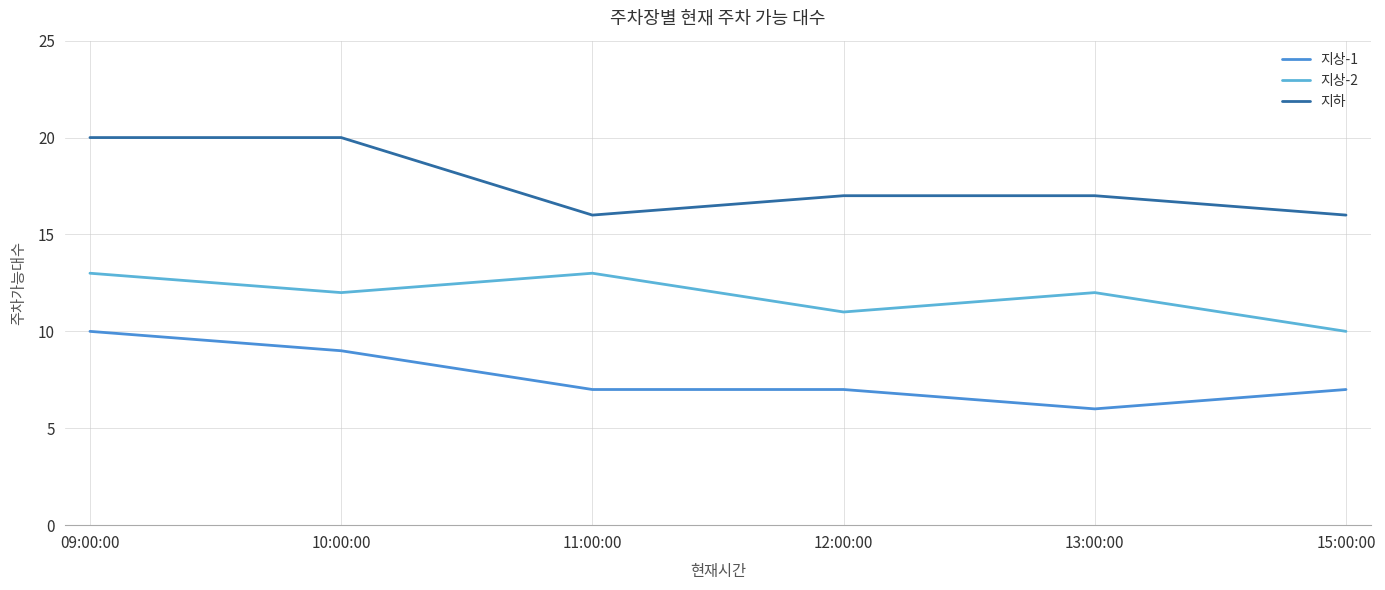

How many lines are shown in the chart?

3